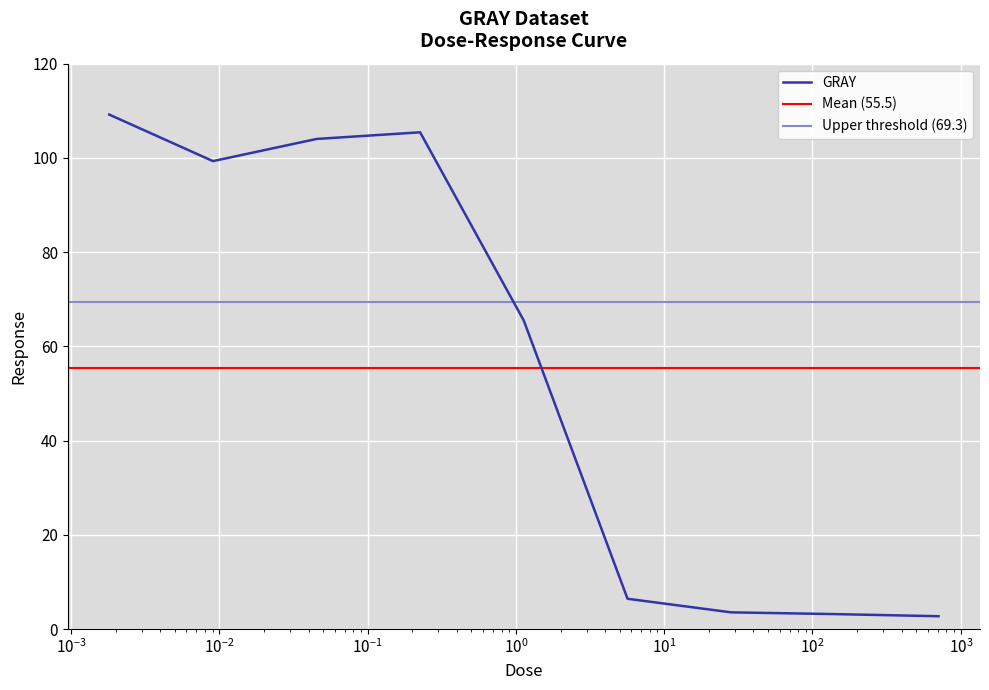

What is the highest value of the GRAY series?

109.2